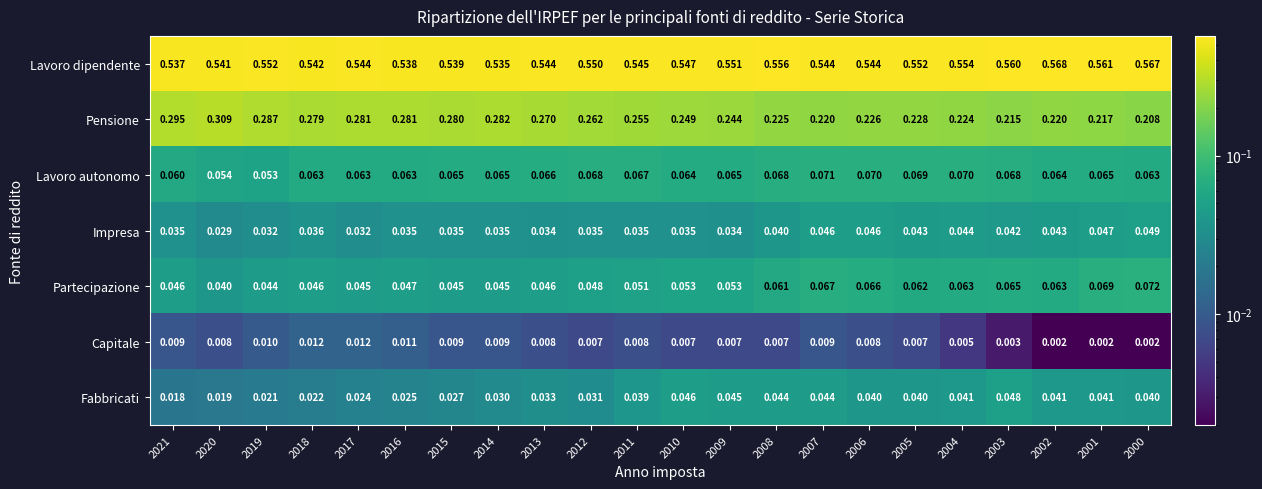

At 2011, list the series in order from smallest to largest.

Capitale, Impresa, Fabbricati, Partecipazione, Lavoro autonomo, Pensione, Lavoro dipendente